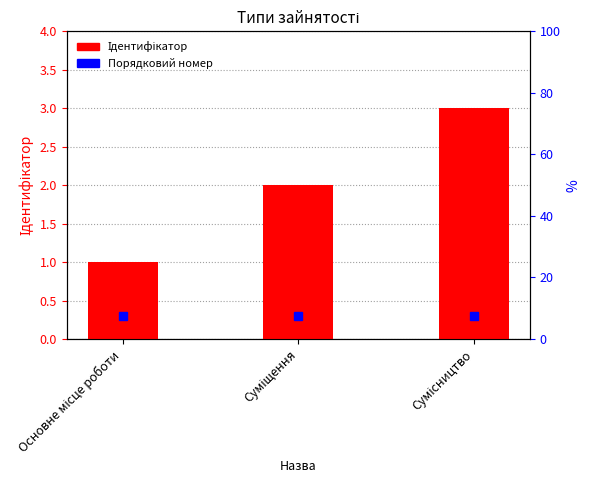

Rank the categories by value from lowest to highest.

Основне місце роботи, Суміщення, Сумісництво